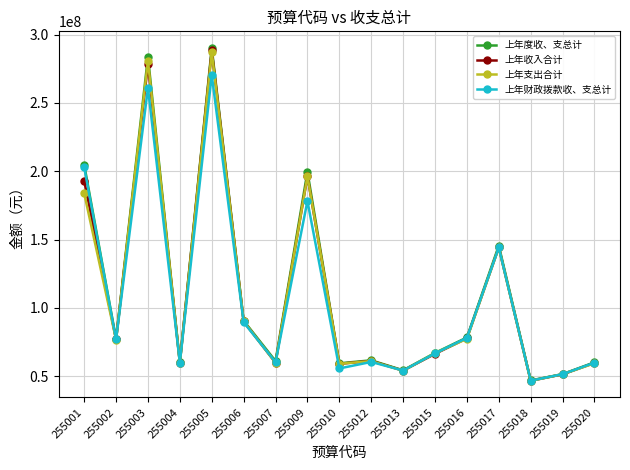

What is the total value across all series at 255020?

238998174.1